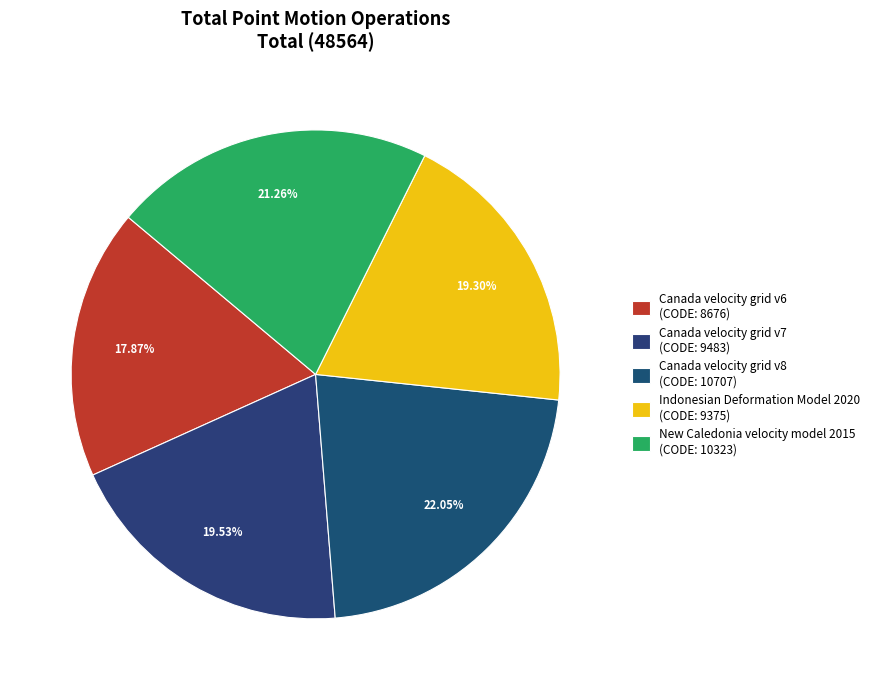

How many segments does this pie chart have?

5